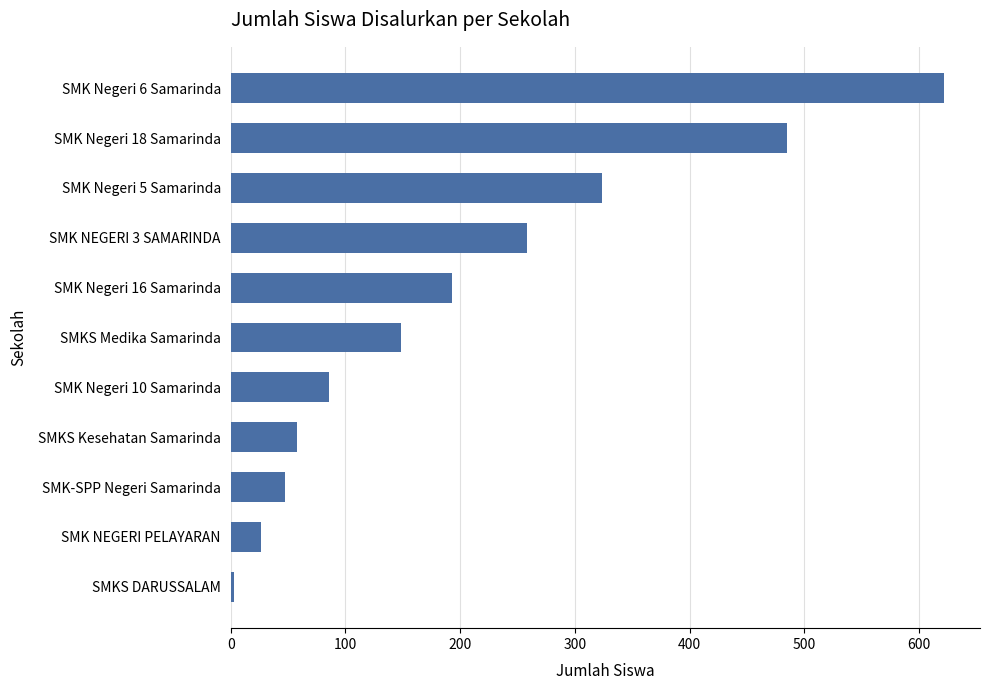

Count the number of categories in the chart.

11